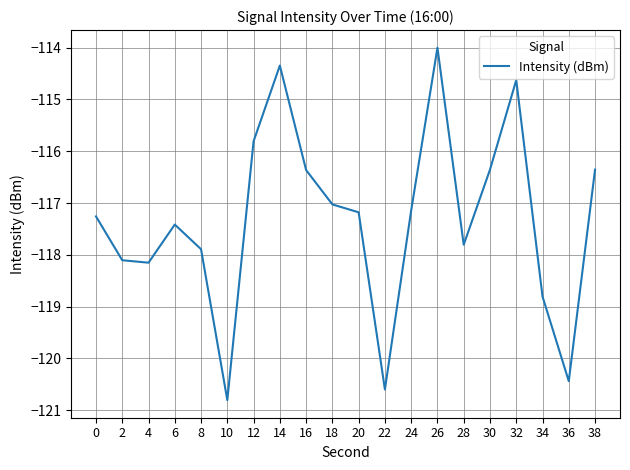

At which category does the data reach its first local peak?

6